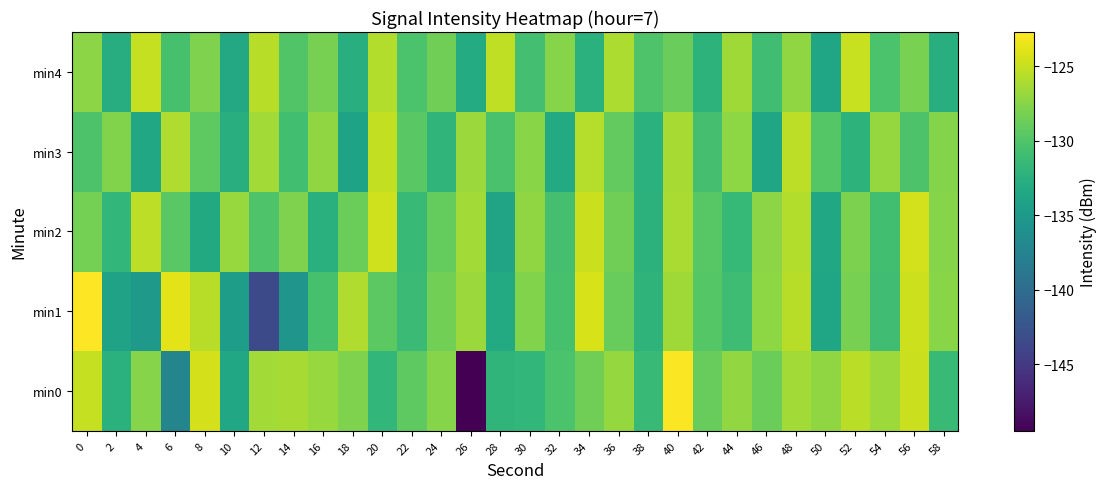

What is the total value across all series at 10?

-660.6